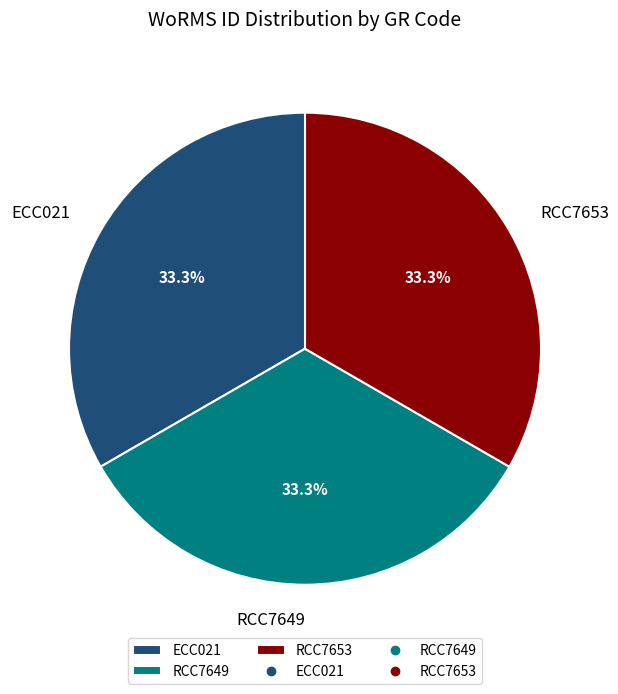

Is there any slice that represents more than half of the pie?

No